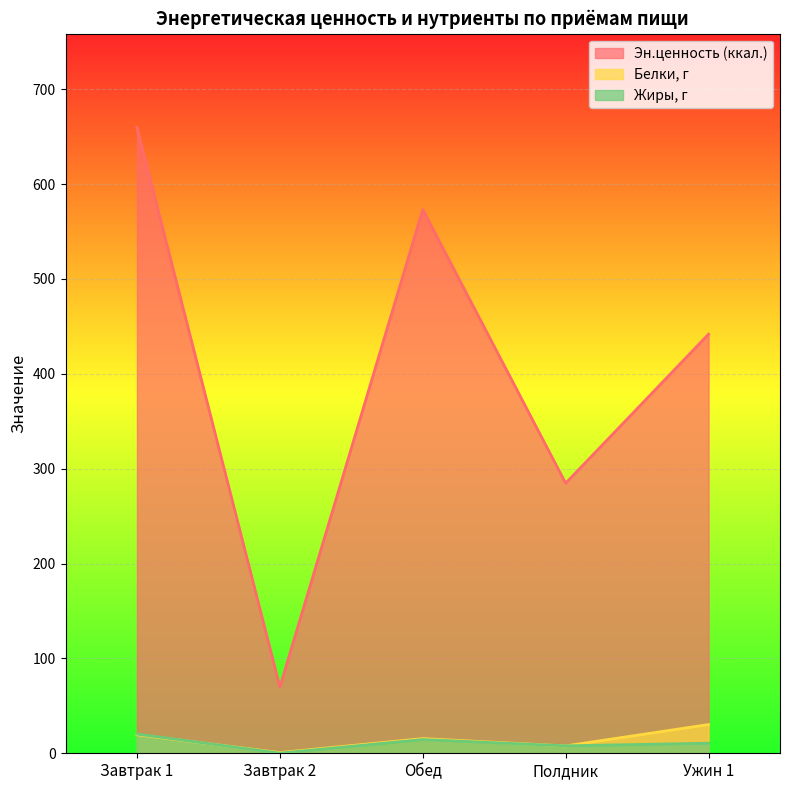

Between Завтрак 1 and Полдник, which series saw the biggest shift?

Эн.ценность (ккал.)